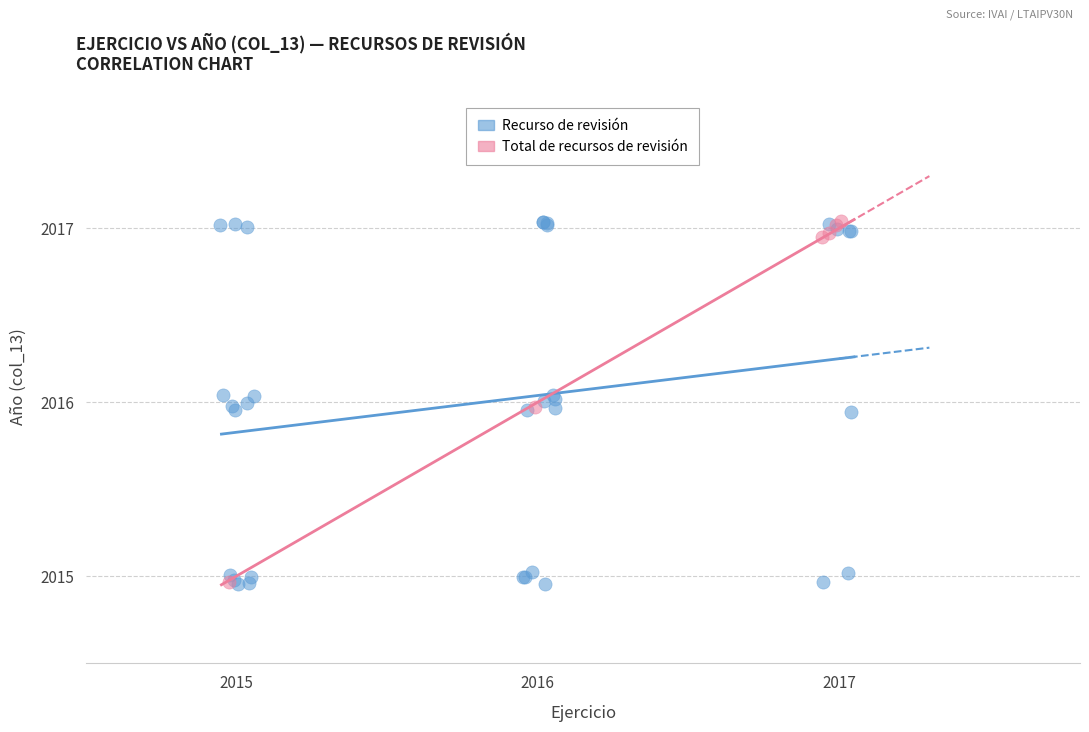

Which series has the largest Y range (max minus min)?

Recurso de revisión